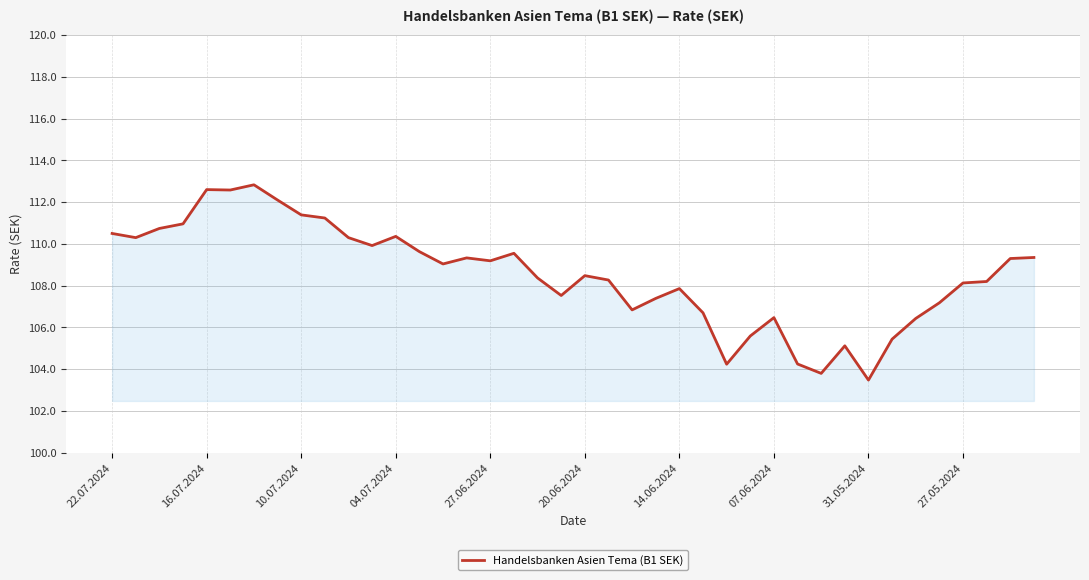

What is the minimum value shown in the chart?

103.5